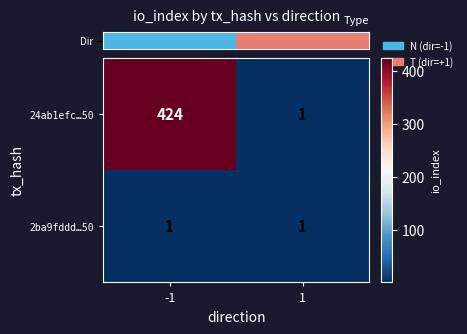

What value does the 24ab1efc…50 series have at -1, to the nearest 5?

425